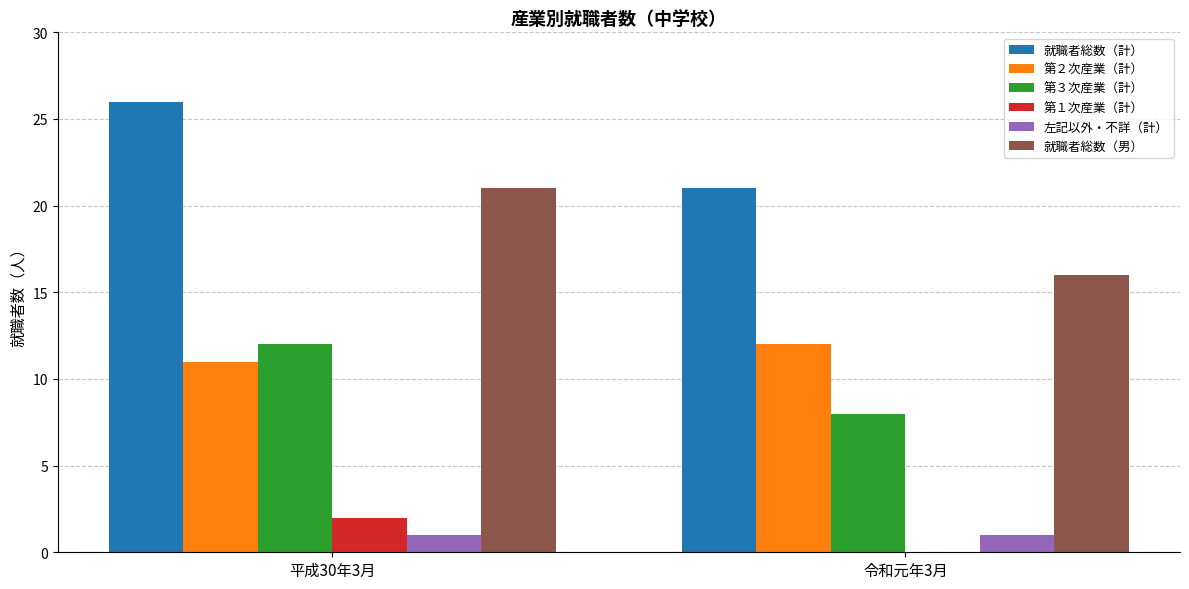

What is the average value of the 第２次産業（計） series?

12